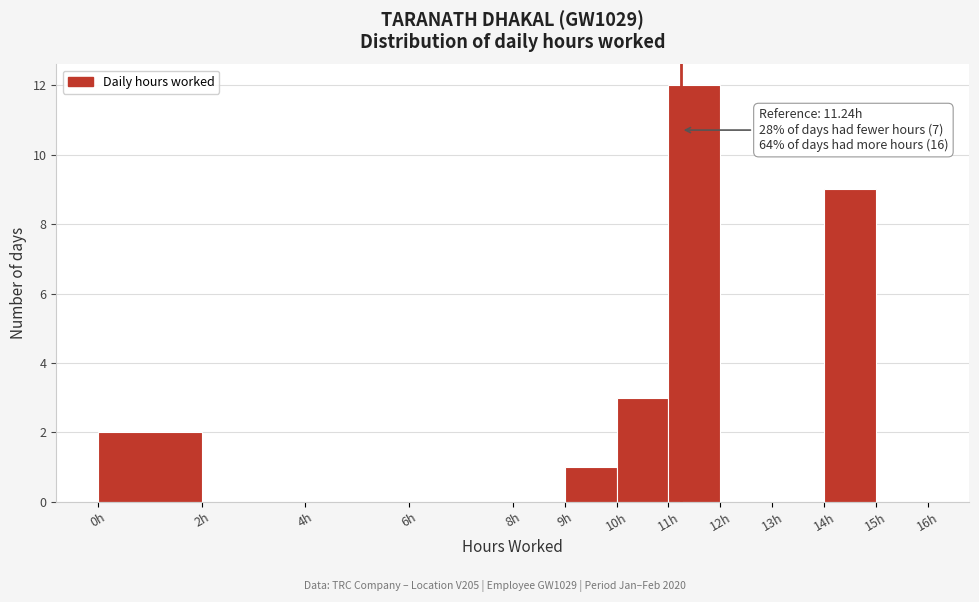

Over which range of the x-axis is the bar tallest?

11 to 12